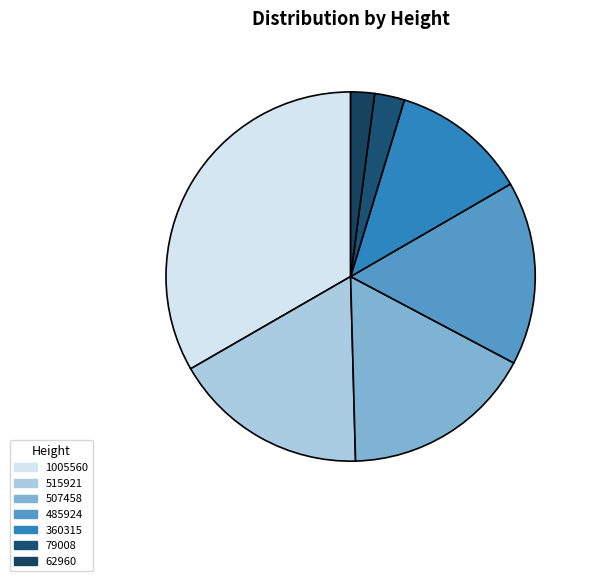

Which has a higher value, 1005560 or 79008?

1005560